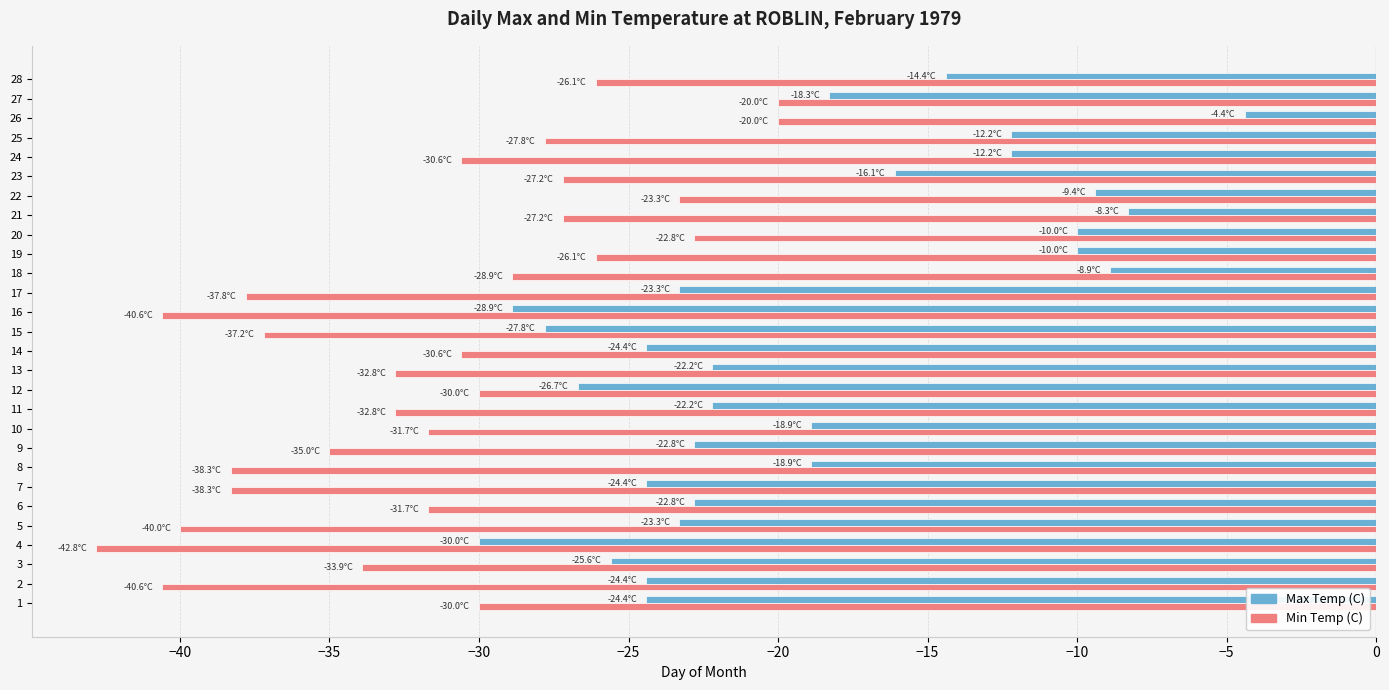

Is the value of Max Temp (C) at 19 greater than the value of Min Temp (C) at 24?

Yes